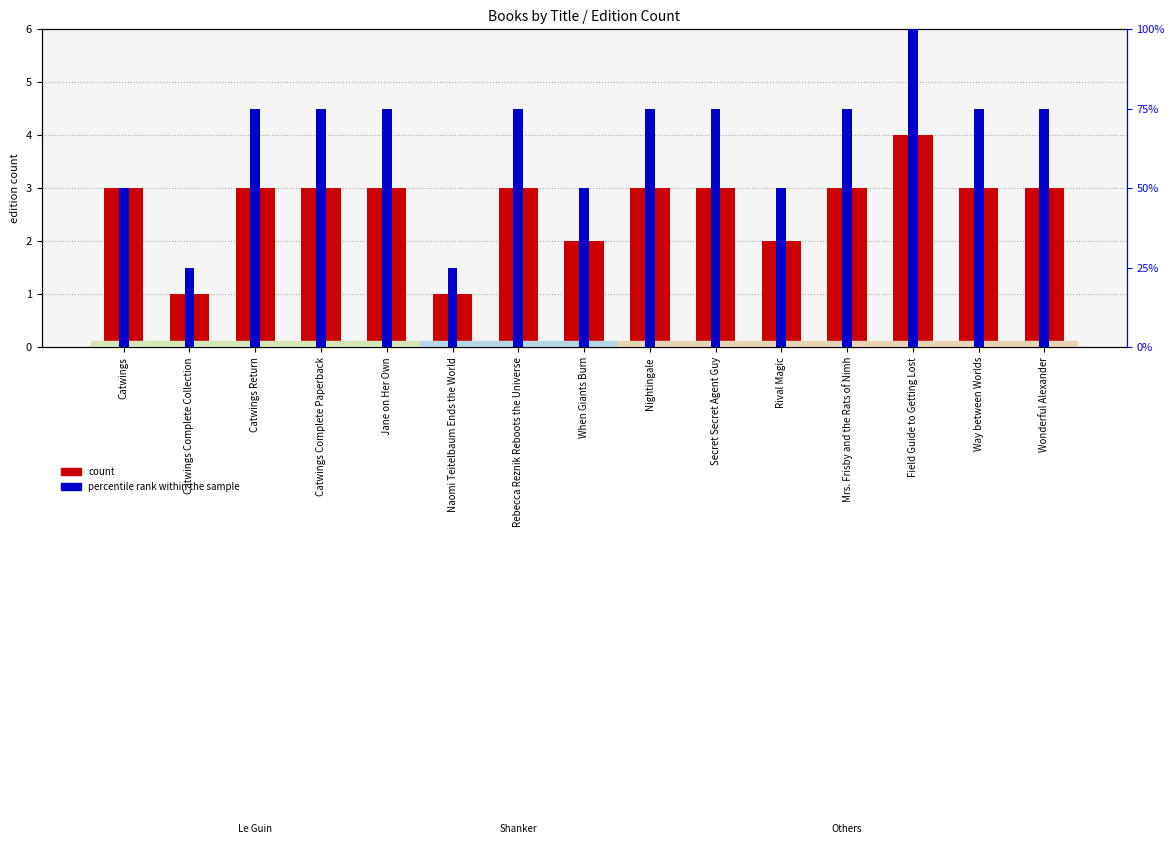

At which category is the sum across all series the highest?

Field Guide to Getting Lost